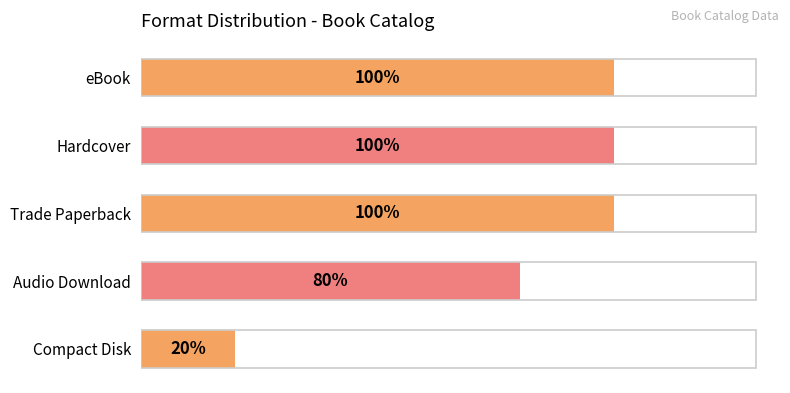

Where is the data nearest to the value 6?

Audio Download